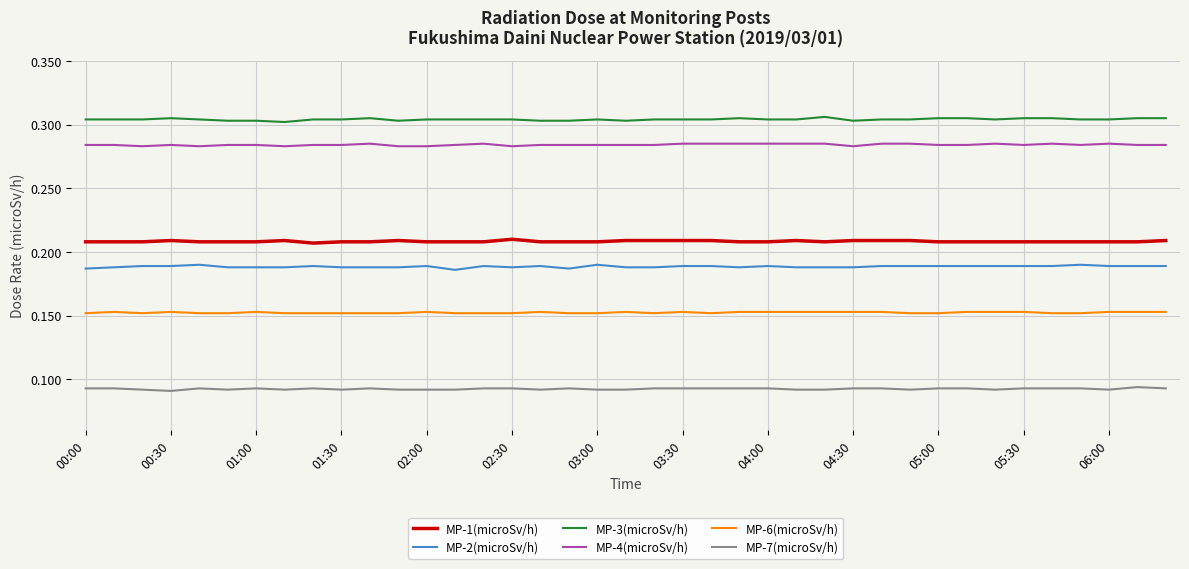

List the series in order of their peak value, lowest first.

MP-7(microSv/h), MP-6(microSv/h), MP-2(microSv/h), MP-1(microSv/h), MP-4(microSv/h), MP-3(microSv/h)